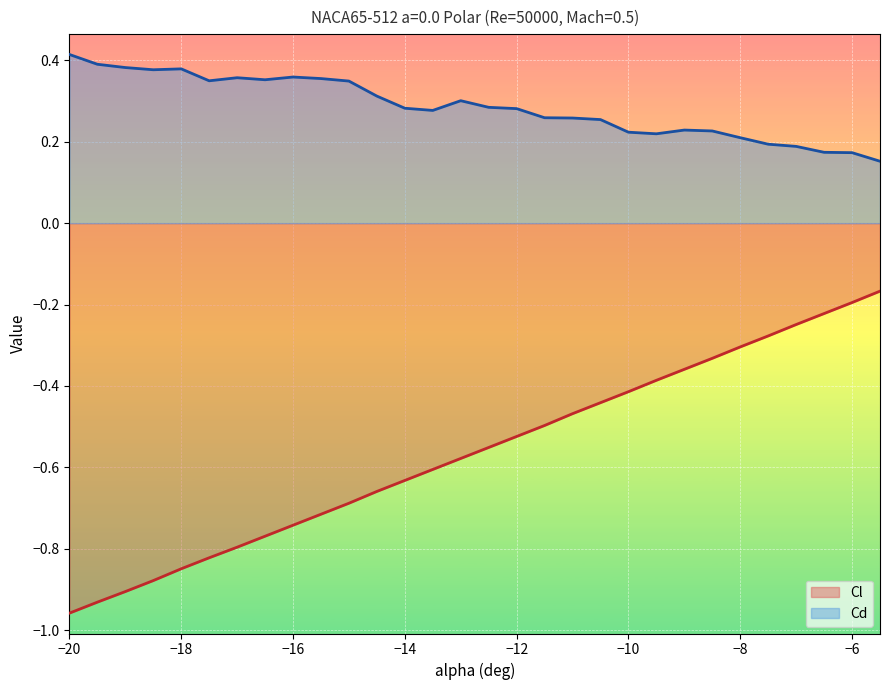

What is the difference between the highest and lowest values at -15?

1.0